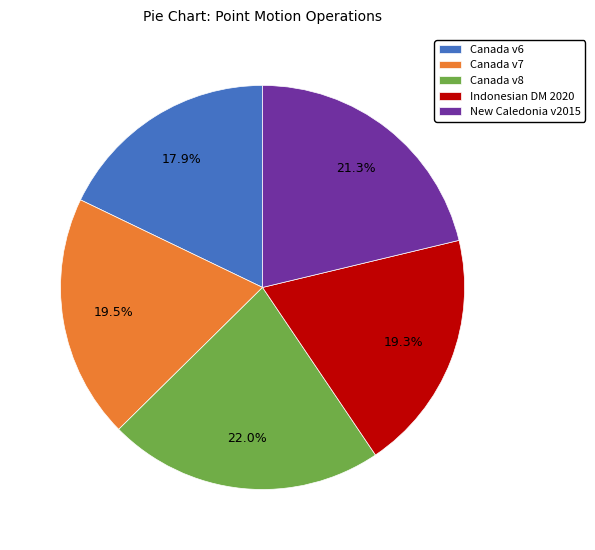

Combined, do New Caledonia v2015 and Canada v7 account for over 50%?

No